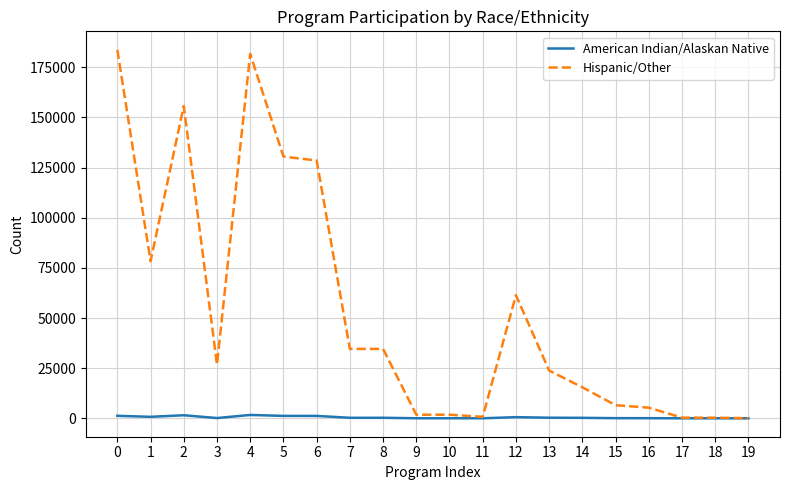

How many lines are shown in the chart?

2